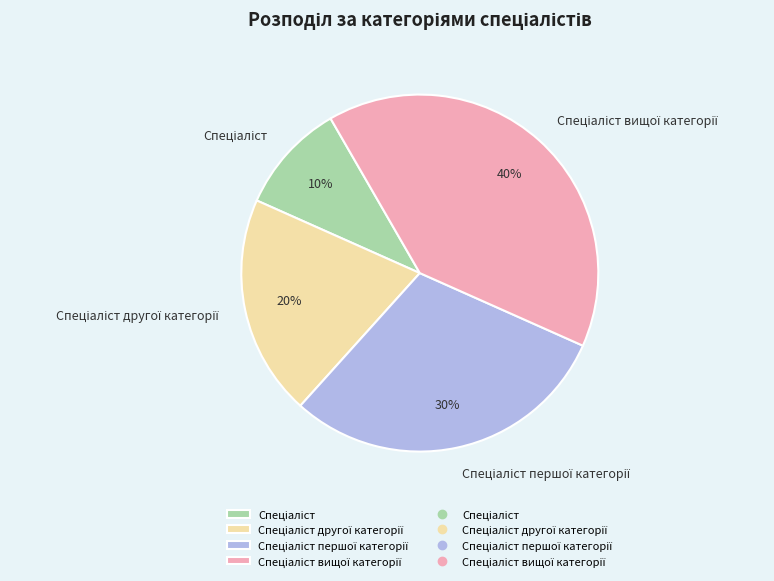

Does any single category account for the majority?

No